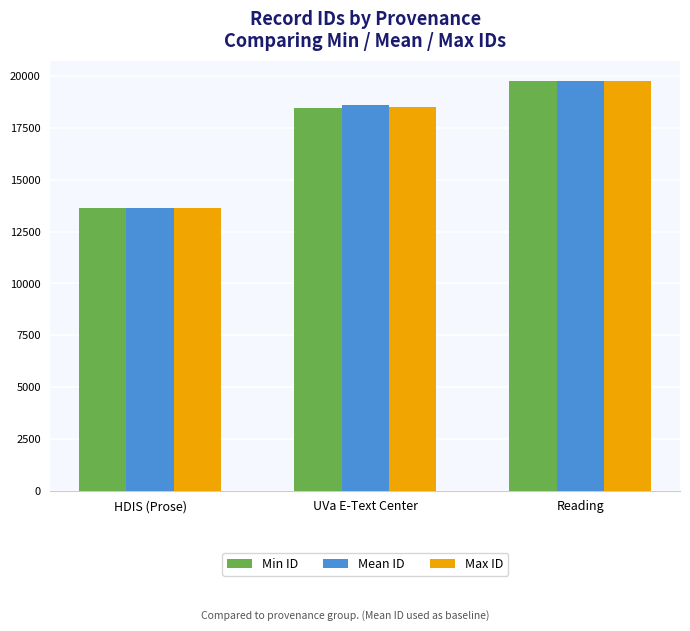

Is it true that Max ID equals 35129 at Reading?

False